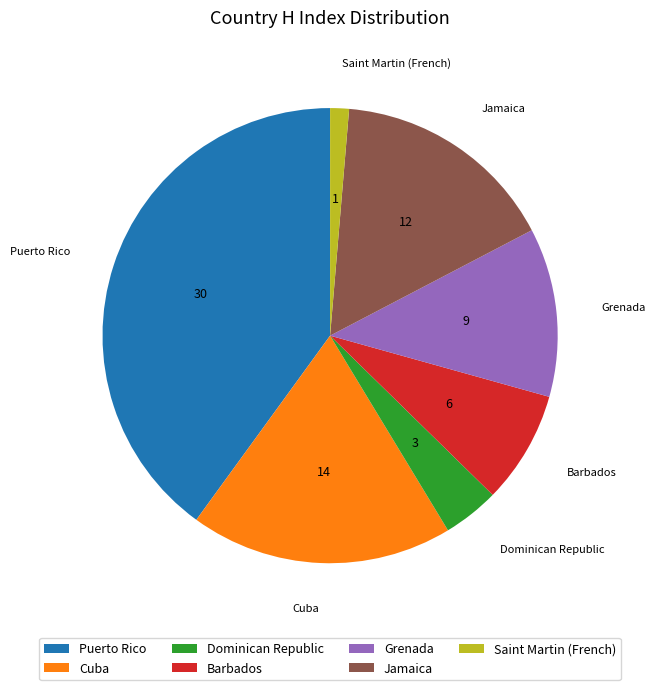

Do Grenada and Barbados together represent more than half of the pie?

No